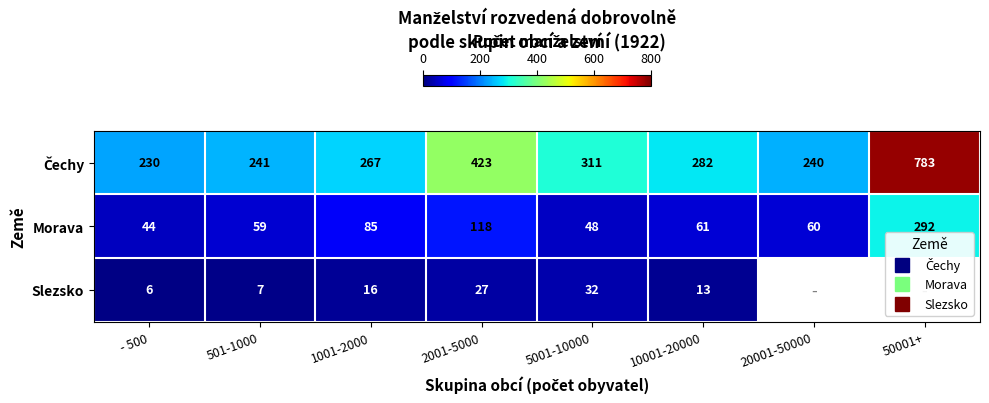

At how many categories does at least one series exceed 643?

1